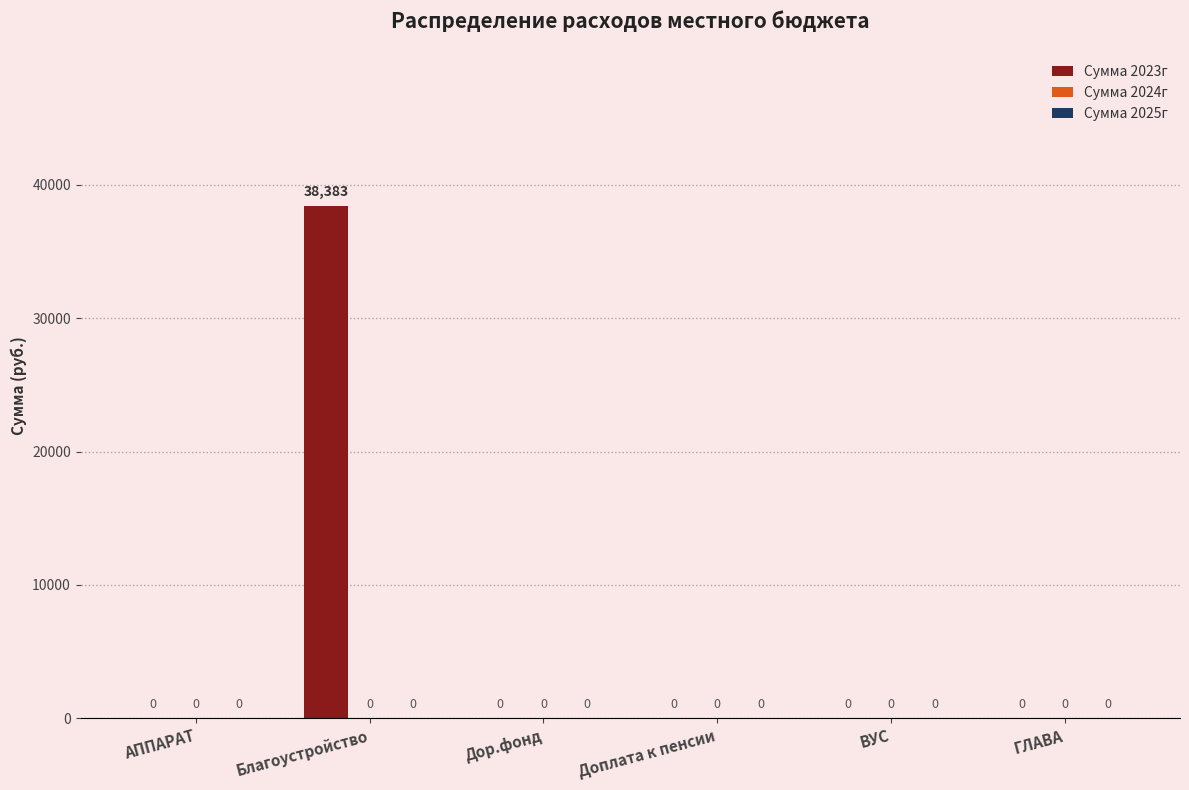

Is it true that the value at АППАРАТ is 0.0?

True